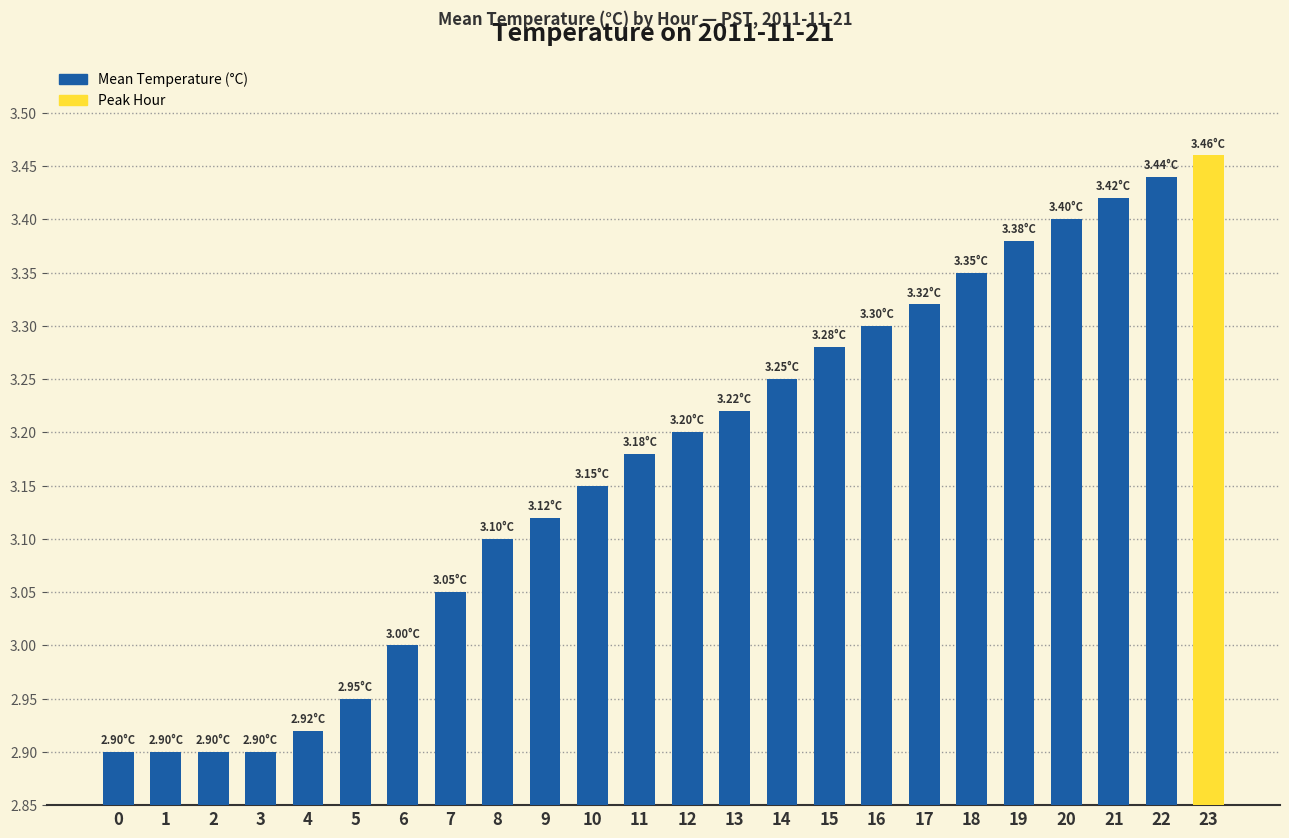

What is the difference between the maximum and minimum values?

0.6